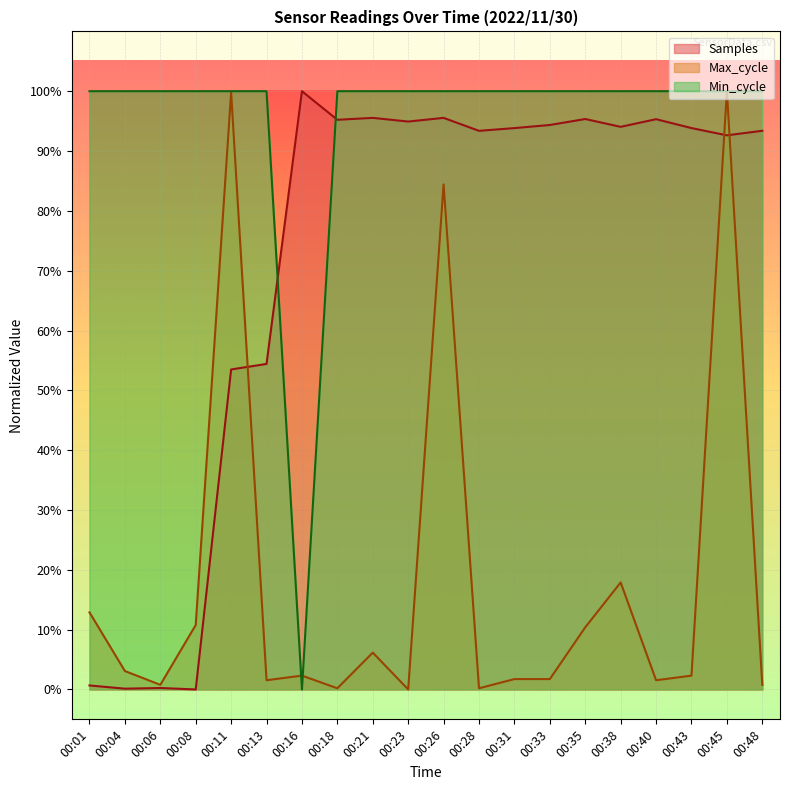

What is the difference between the second highest and second lowest values in the Max_cycle series?

1.0